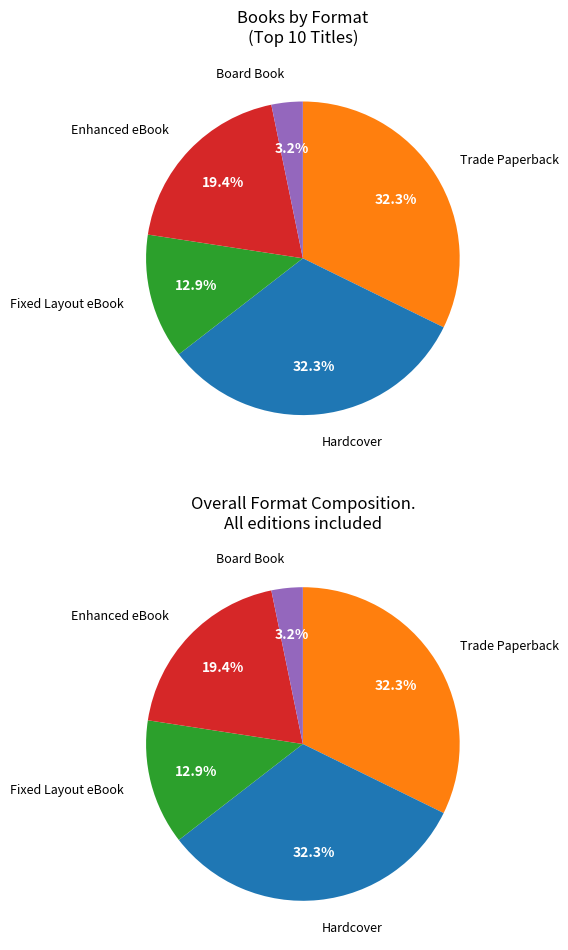

Which has a higher value, Enhanced eBook or Fixed Layout eBook?

Enhanced eBook